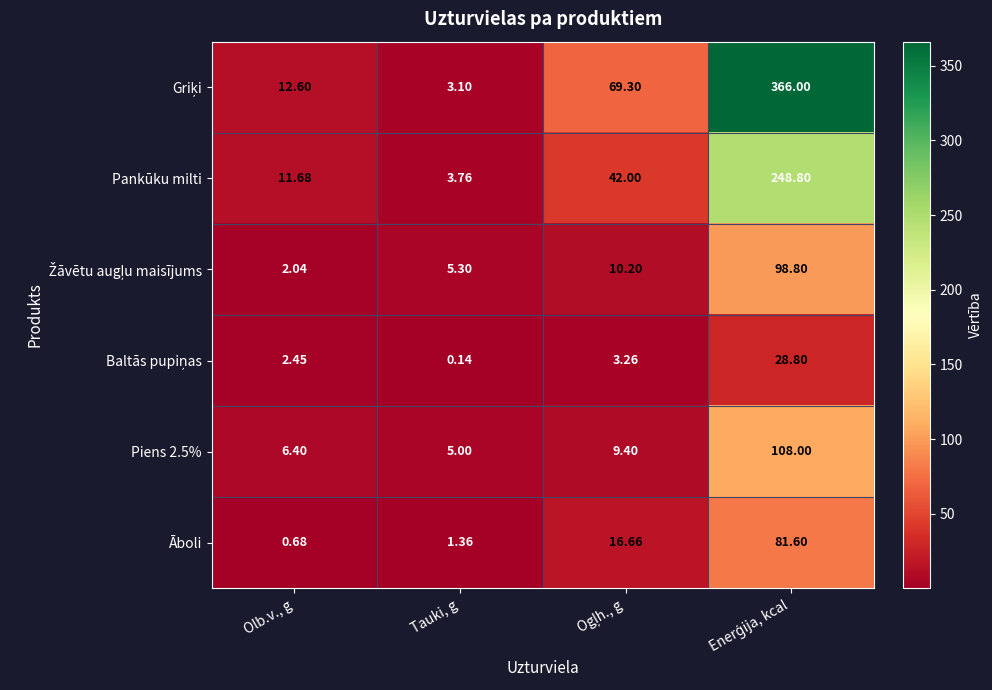

Which label corresponds to the smallest value in the chart?

Tauki, g